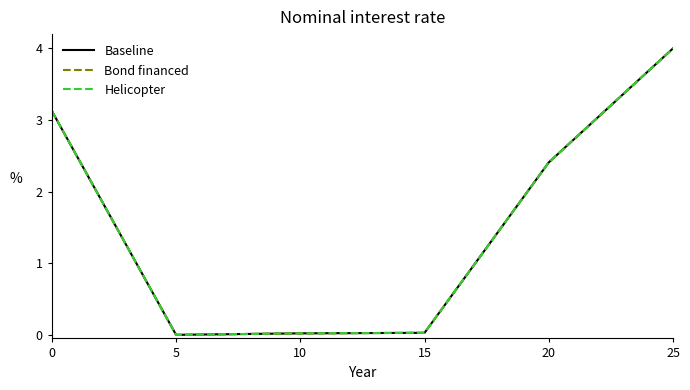

Does the chart display data point markers on the line(s)?

No